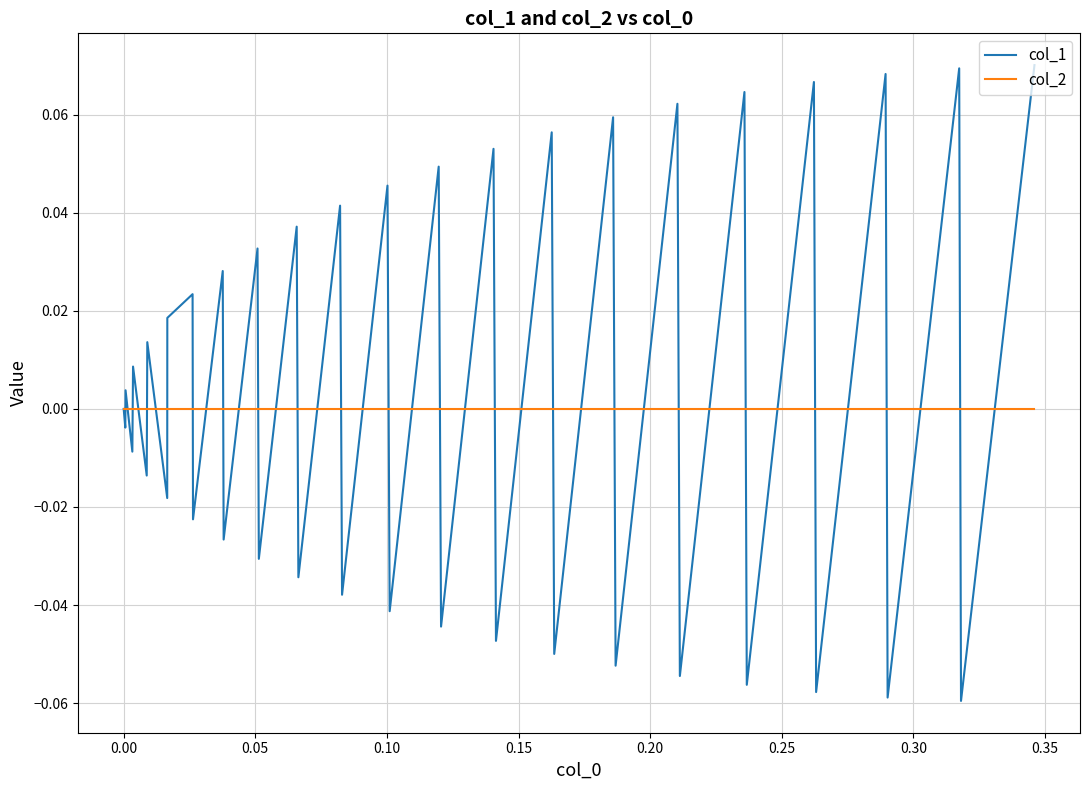

Which series has the widest spread of values?

col_1